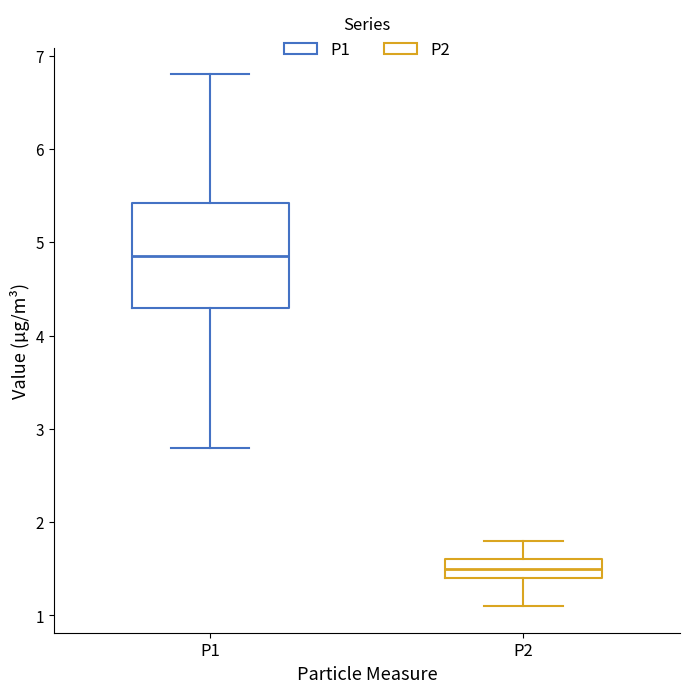

Reading left to right, transcribe this box plot: for each box, give where its median line is, the range the box spans, and where its two whiskers end, as read against the y-axis. The values are not printed on the chart, so give them approximately, as read against the axis.

P1: median 4.9, box 4.3 to 5.4, whiskers 2.8 to 6.8
P2: median 1.5, box 1.4 to 1.6, whiskers 1.1 to 1.8